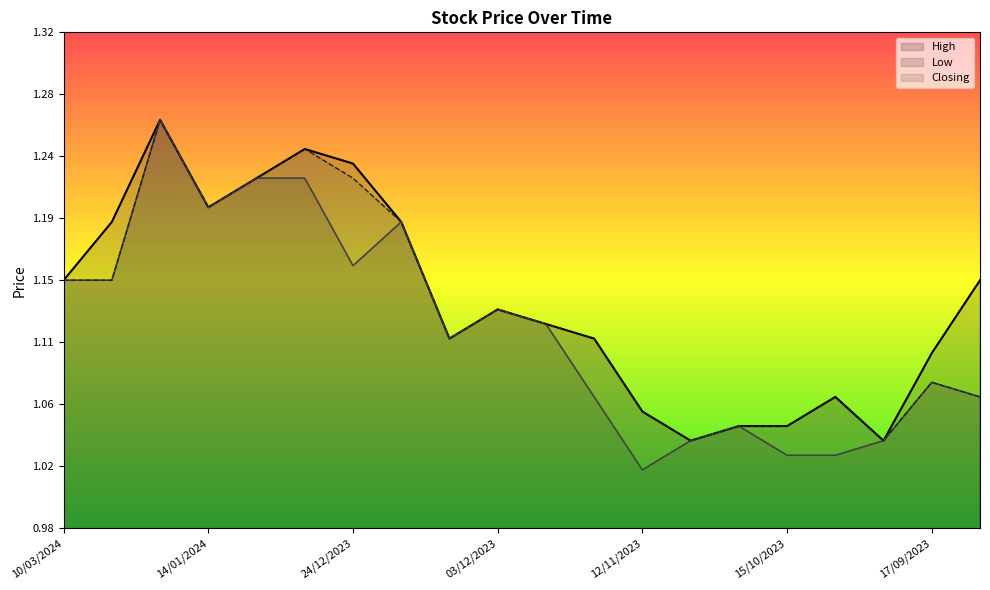

At which category is the sum across all series the highest?

21/01/2024